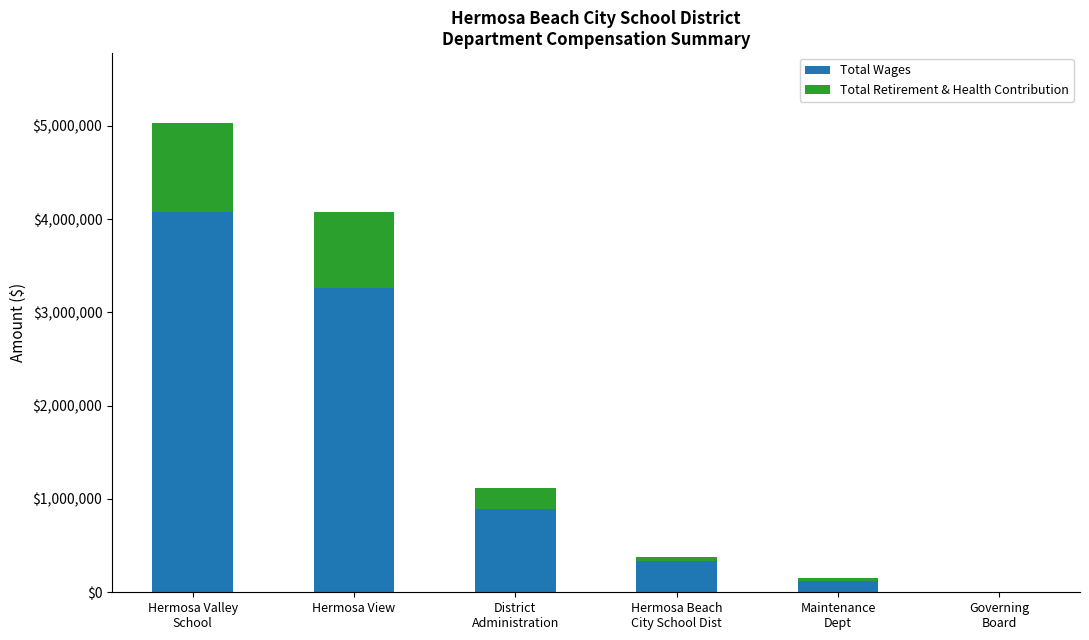

What is the maximum value for Total Wages?

4077256